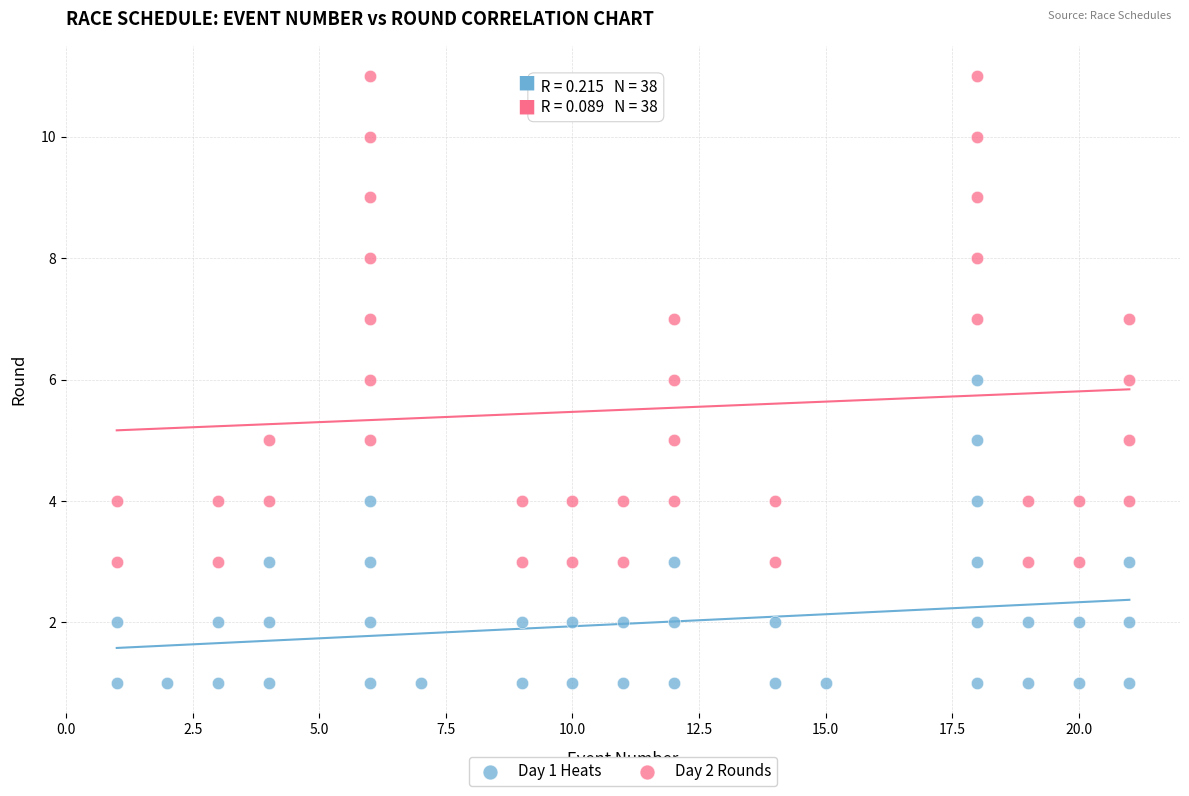

Which series contains the highest Y value?

Day 2 Rounds